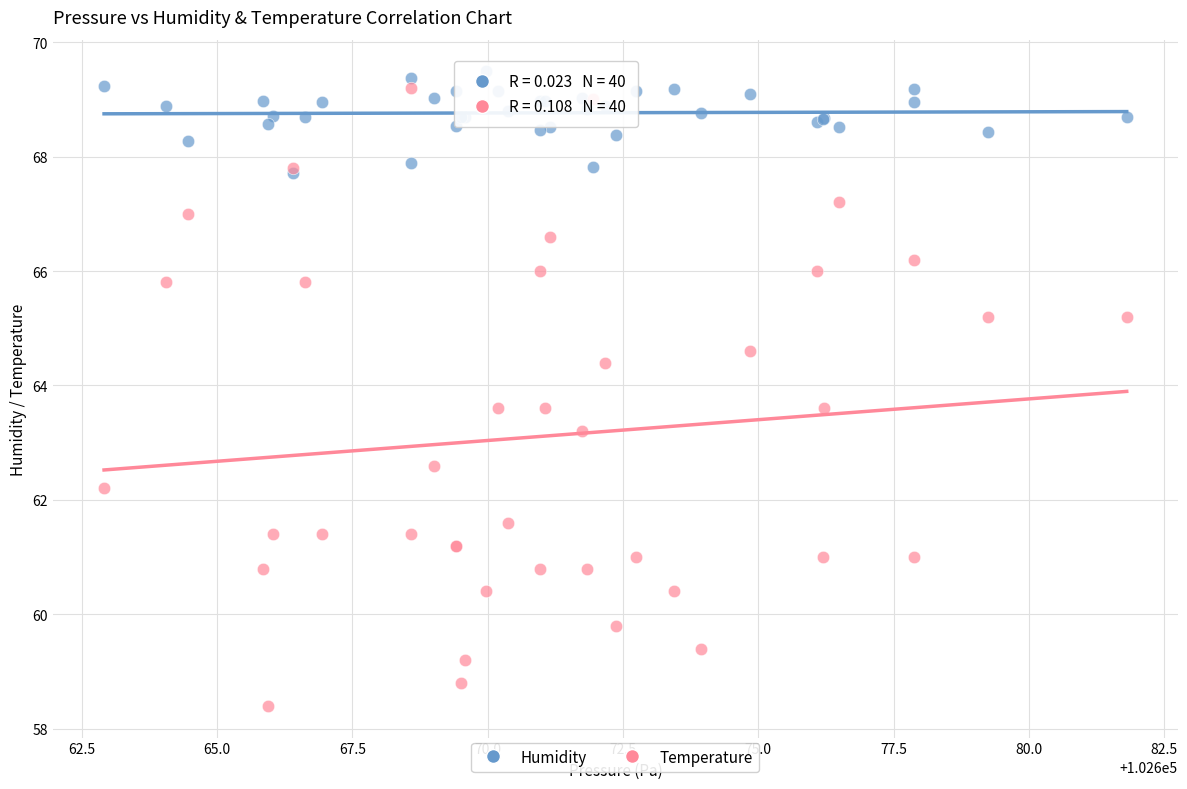

Across all series, what Y value is closest to 63?

63.2